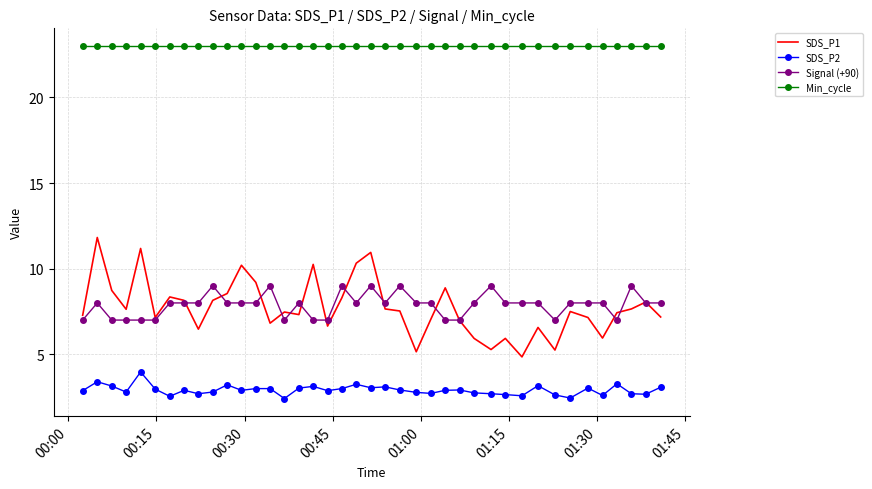

Which series has the largest total across all categories?

Min_cycle